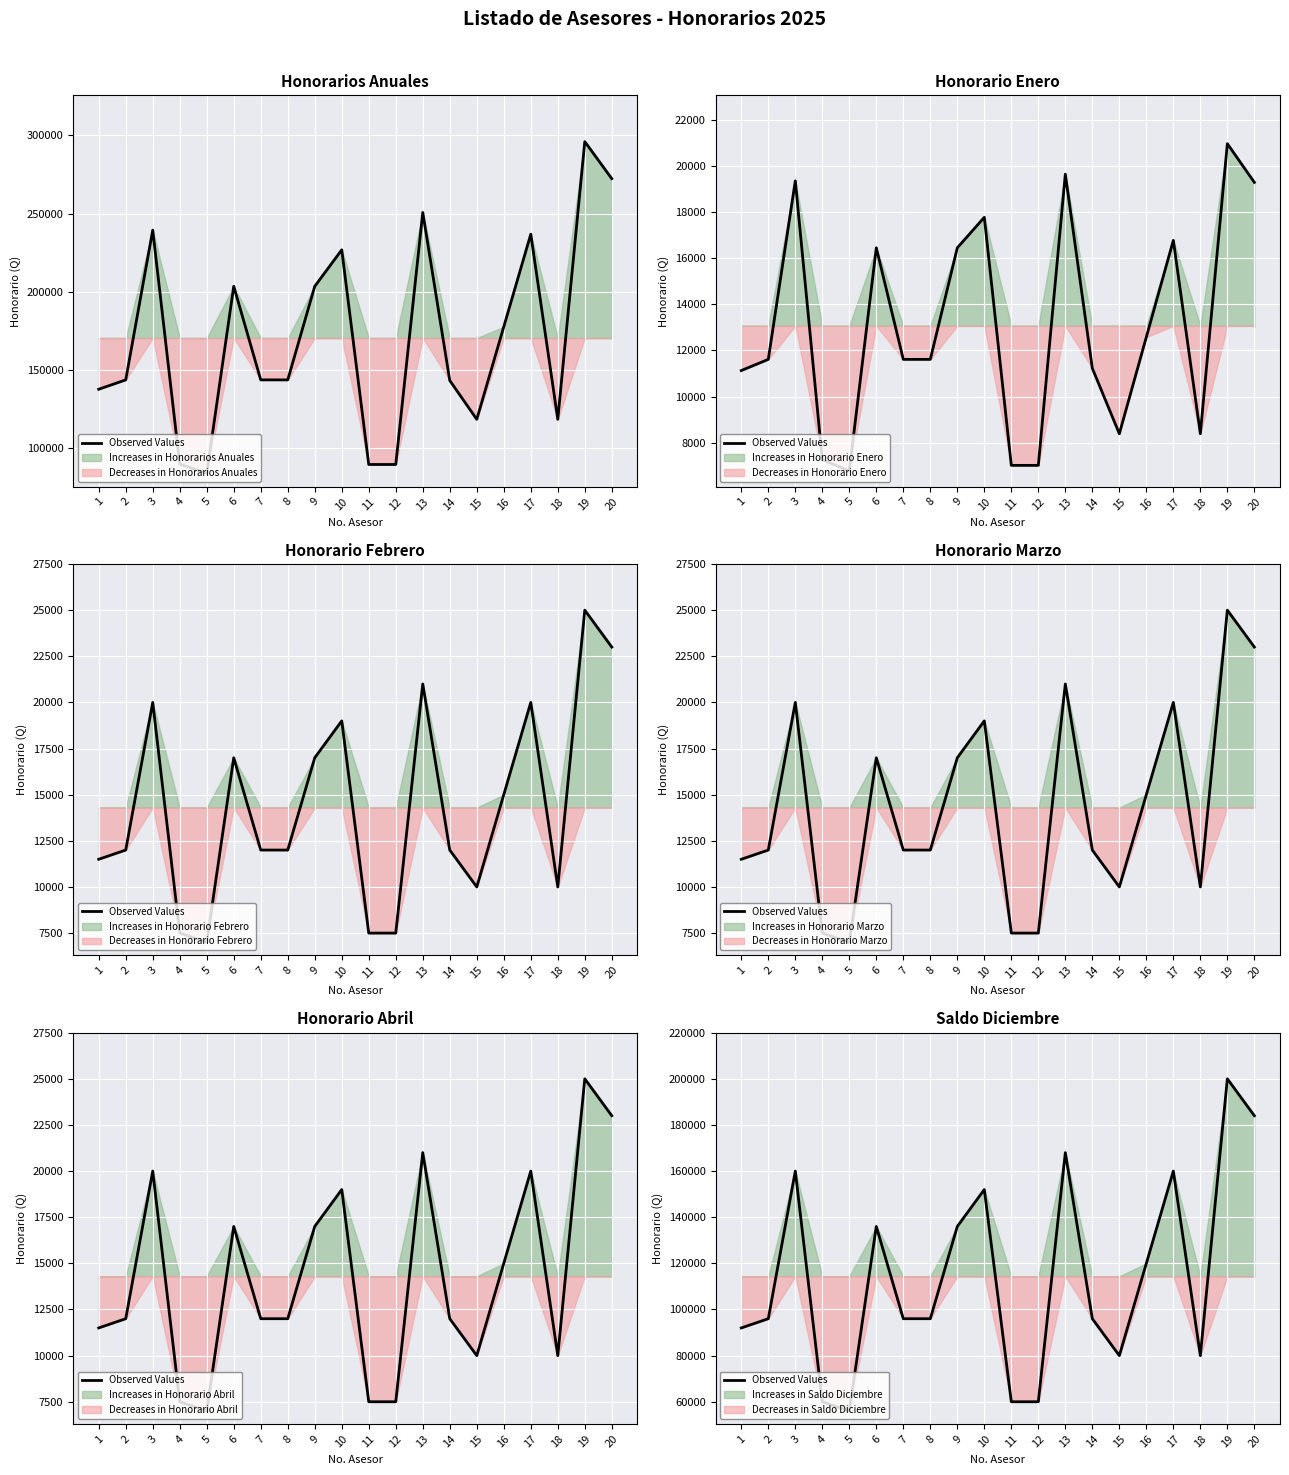

Between 8 and 7, which is larger?

8